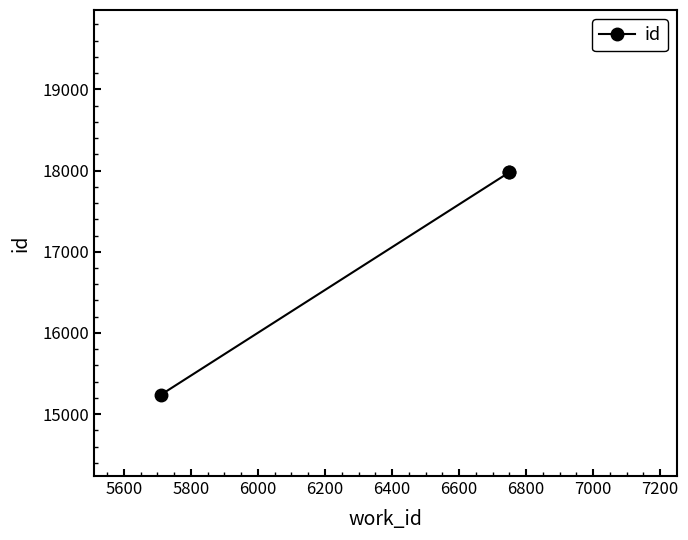

How many data points are less than 17977?

1